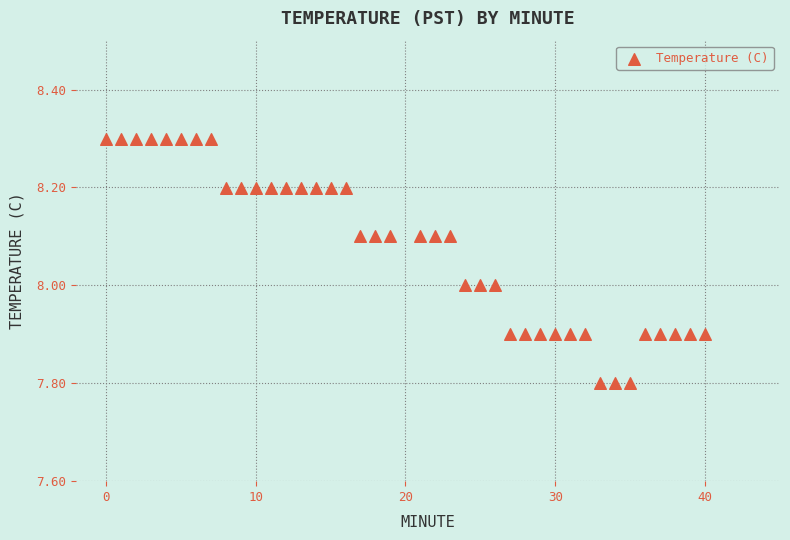

What is the range of X values (max minus min)?

40.0